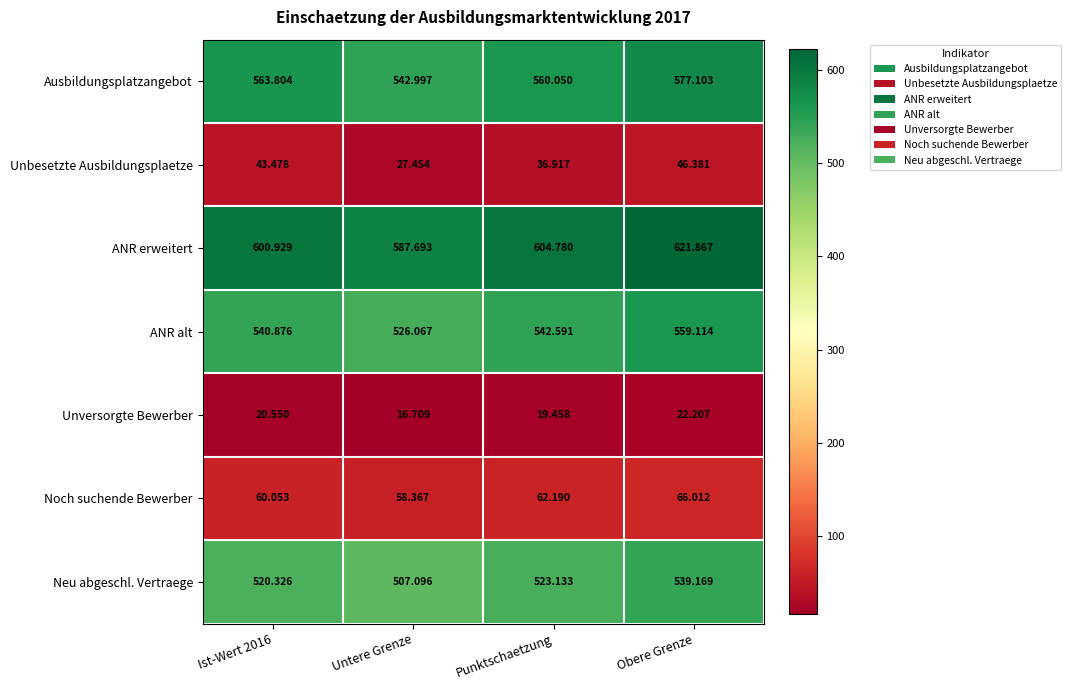

How many values in the Neu abgeschl. Vertraege series exceed 523?

2